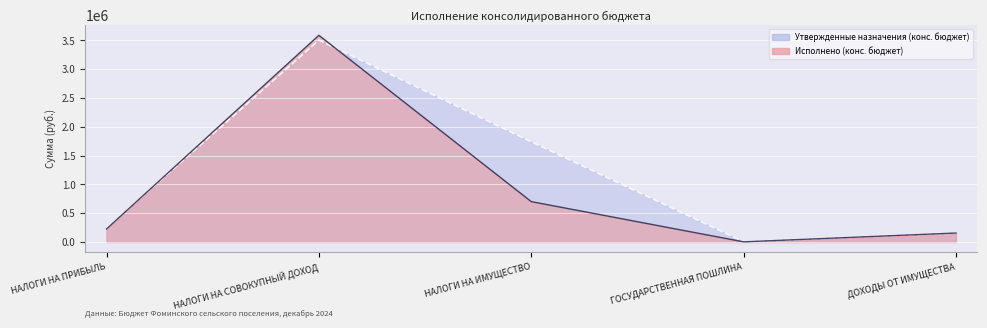

Reading left to right, list all the values displayed in this chart.

Утвержденные назначения (конс. бюджет): НАЛОГИ НА ПРИБЫЛЬ=240000.0	НАЛОГИ НА СОВОКУПНЫЙ ДОХОД=3506000.0	НАЛОГИ НА ИМУЩЕСТВО=1740300.0	ГОСУДАРСТВЕННАЯ ПОШЛИНА=5100.0	ДОХОДЫ ОТ ИМУЩЕСТВА=156000.0
Исполнено (конс. бюджет): НАЛОГИ НА ПРИБЫЛЬ=226674.2	НАЛОГИ НА СОВОКУПНЫЙ ДОХОД=3590368.2	НАЛОГИ НА ИМУЩЕСТВО=701496.2	ГОСУДАРСТВЕННАЯ ПОШЛИНА=3100.0	ДОХОДЫ ОТ ИМУЩЕСТВА=156042.7